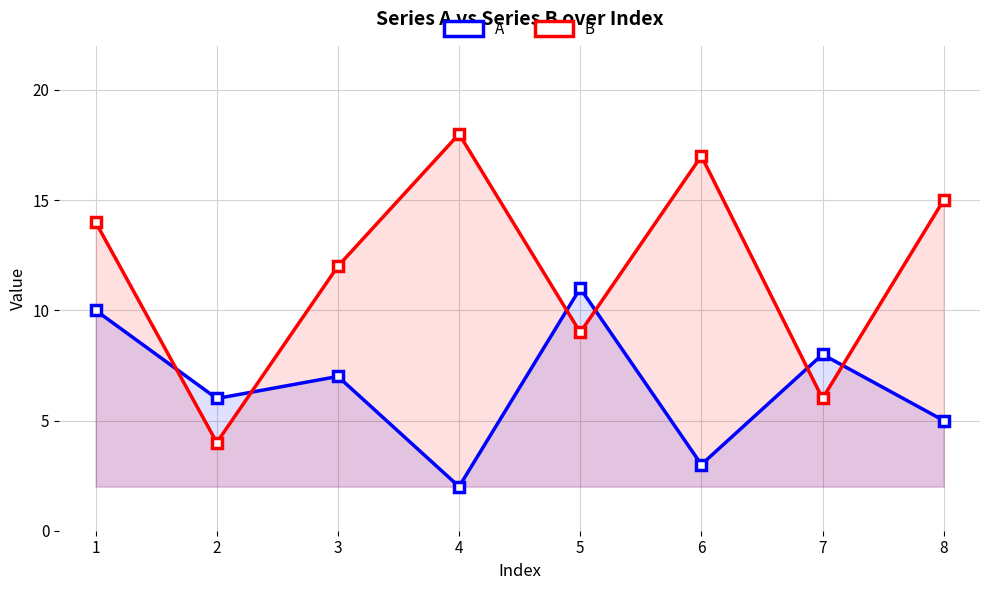

How many A values are between 5 and 10?

5